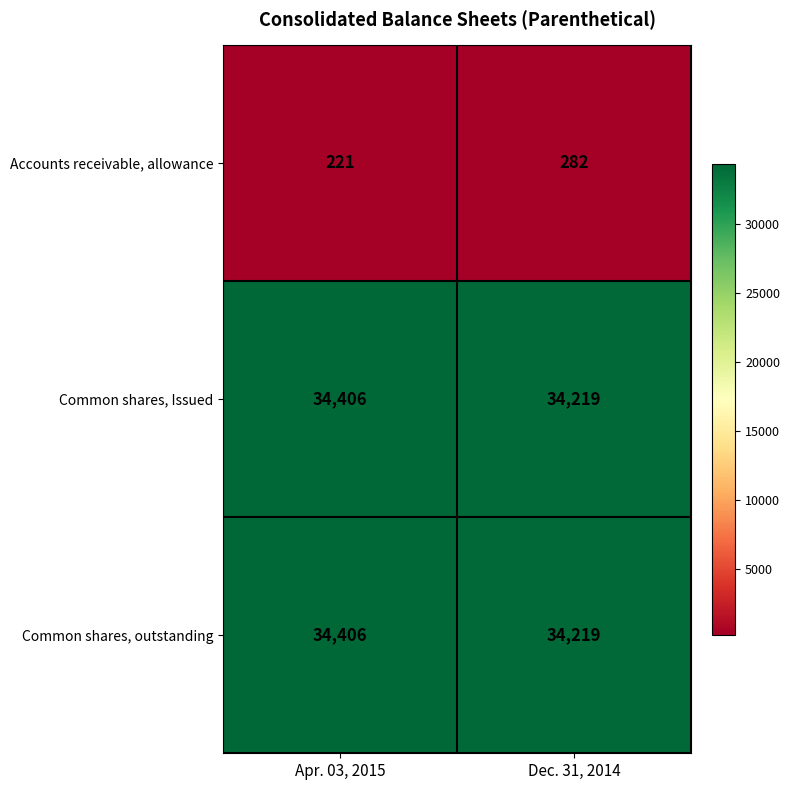

What is the spread (max minus min) of values at Dec. 31, 2014?

33937